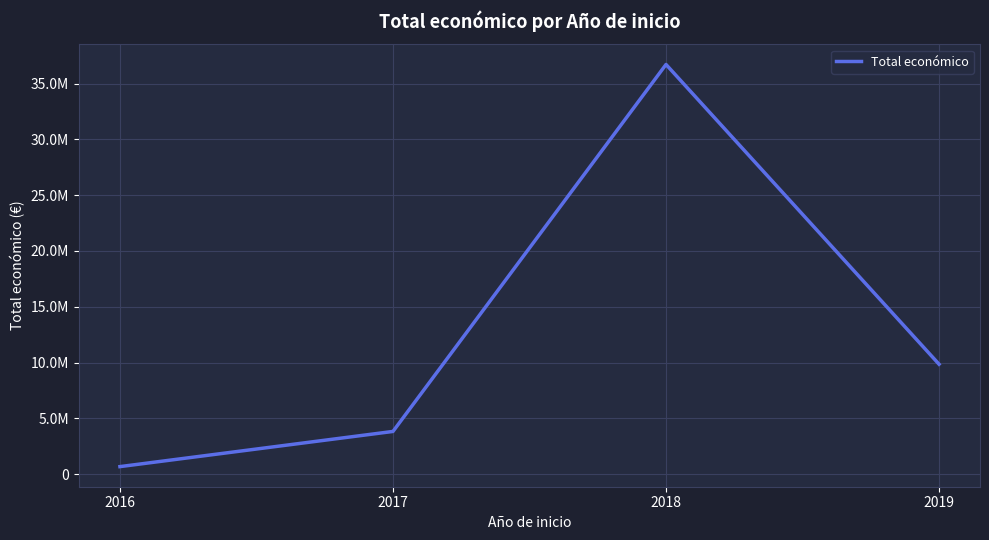

Does the chart have visible grid lines?

Yes